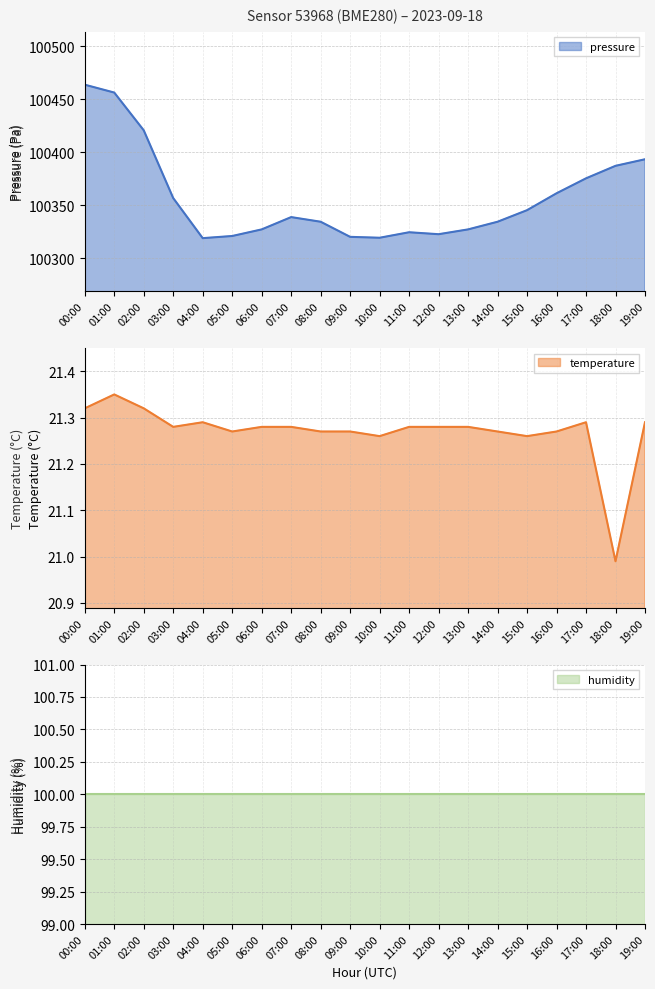

What is the approximate value of pressure at 07:00?

100338.9